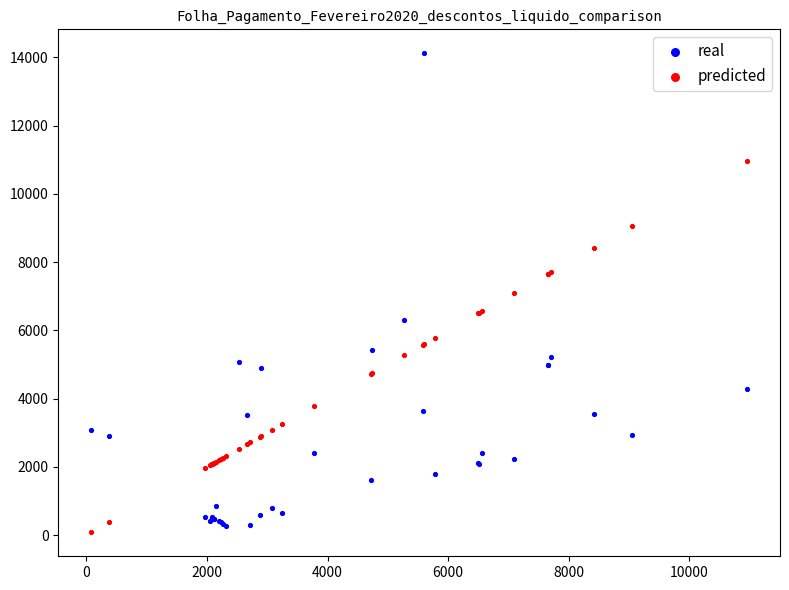

Which series contains the highest Y value?

real